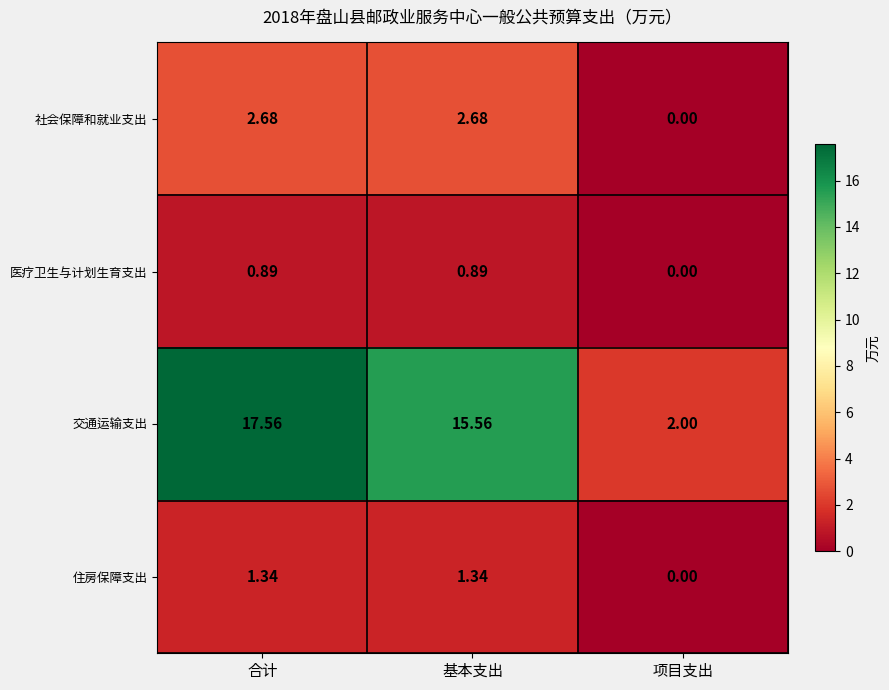

Where is 社会保障和就业支出 nearest to the value 1?

项目支出